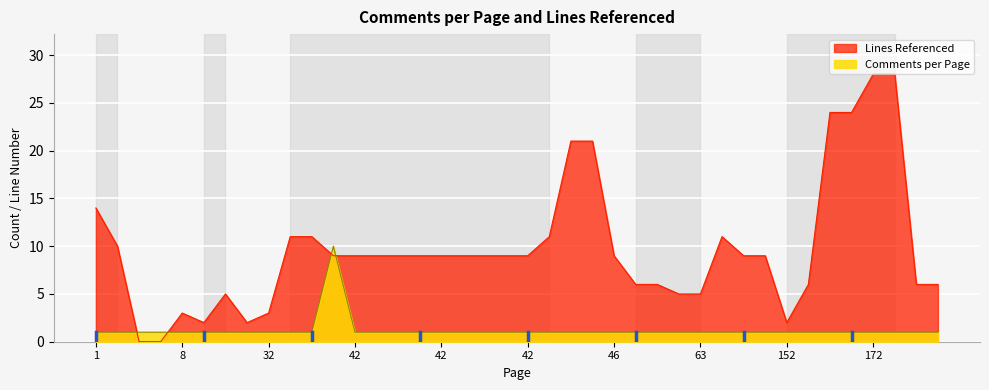

What is the lowest value of the Comments per Page series?

1